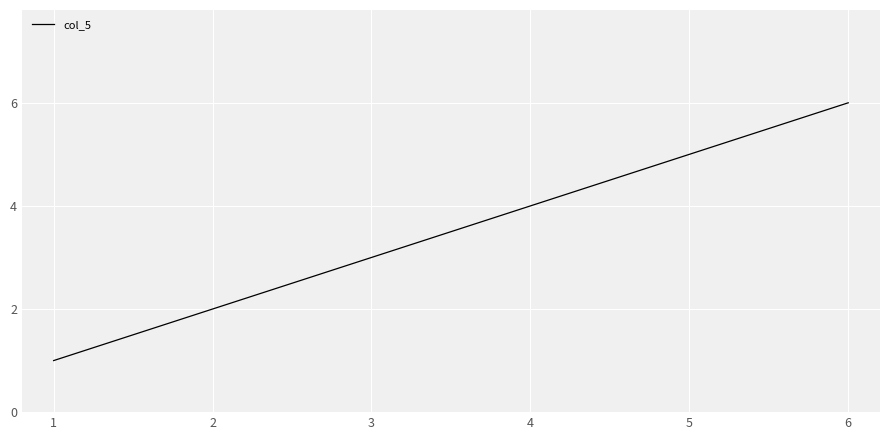

Count the values in the range 2 to 5.

4